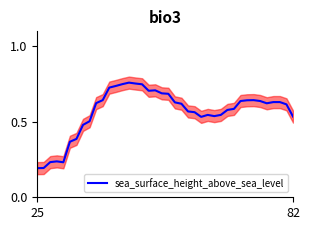

What is the minimum value shown in the chart?

0.2